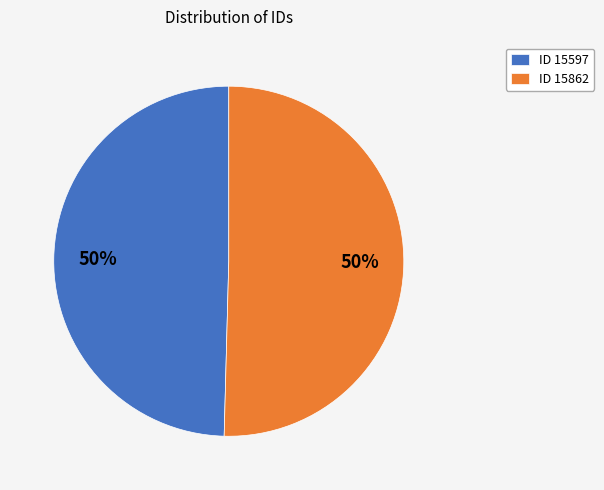

Is the sum of ID 15597 and ID 15862 greater than half?

Yes